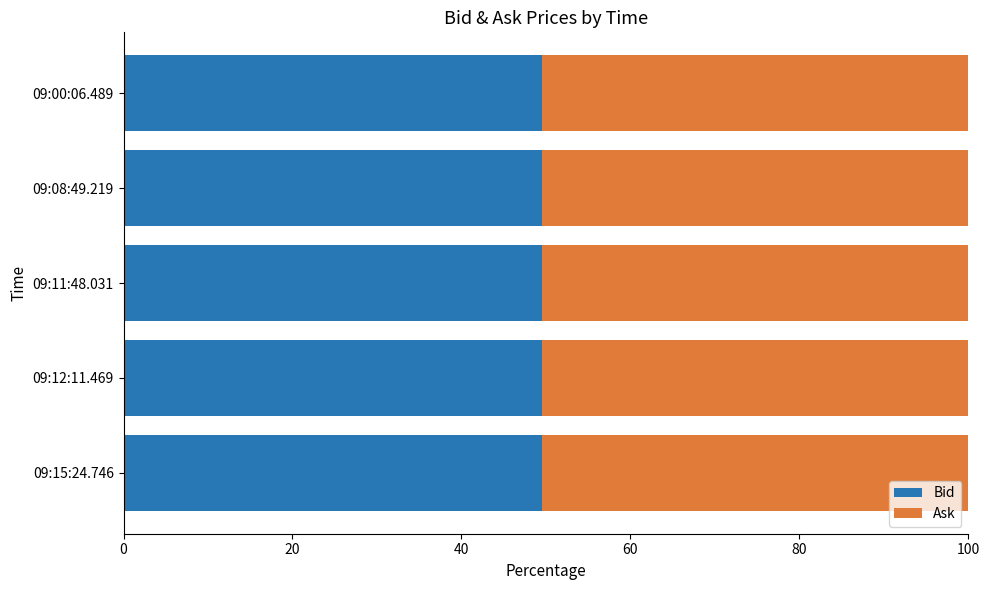

What is the average value of the Bid series?

49.5